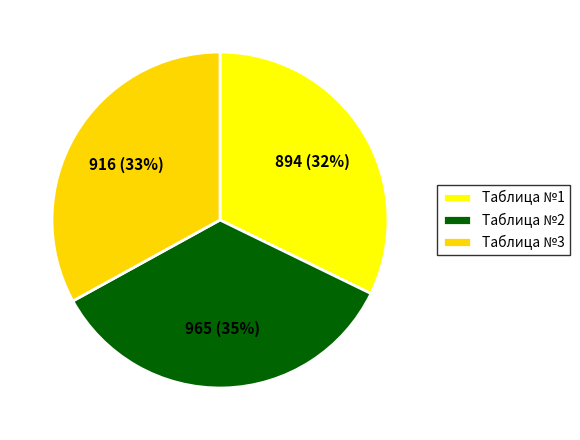

Which slice is the smallest?

Таблица №1